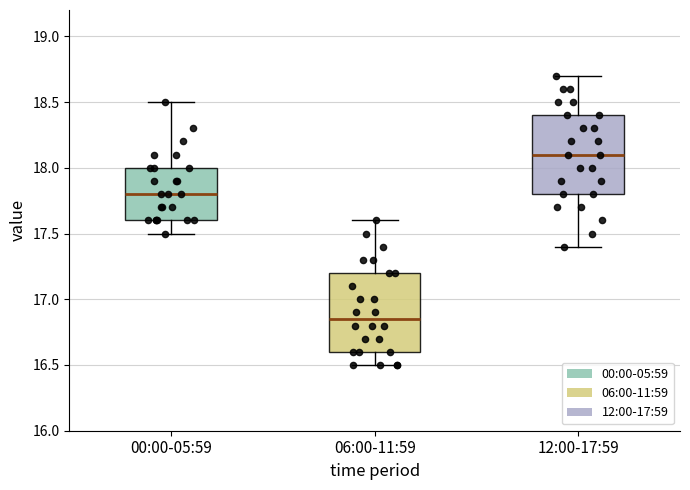

Which box's median line is the lowest?

06:00-11:59